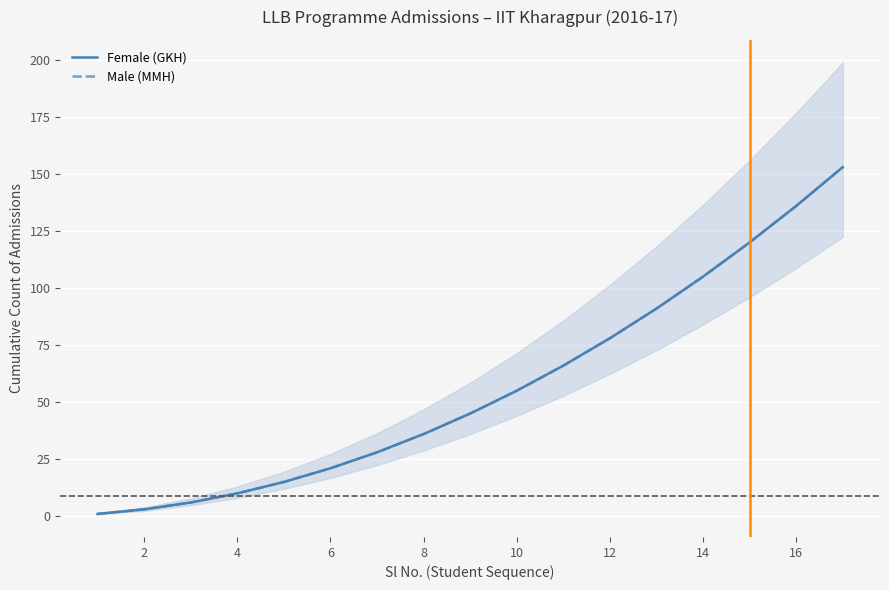

True or false: Female (GKH) has a value of 72 at 10.

False